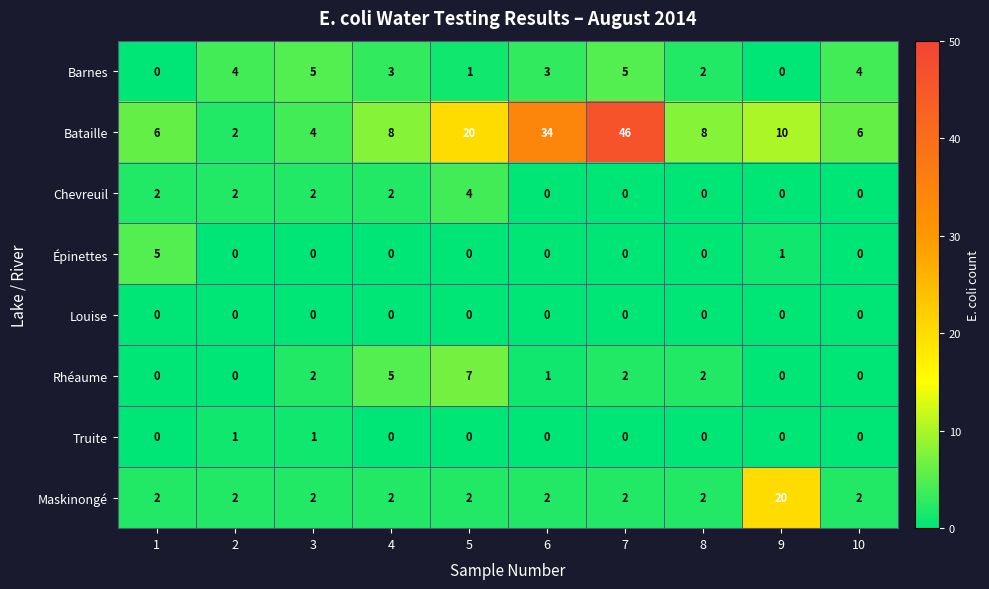

At which category is the sum across all series the highest?

7